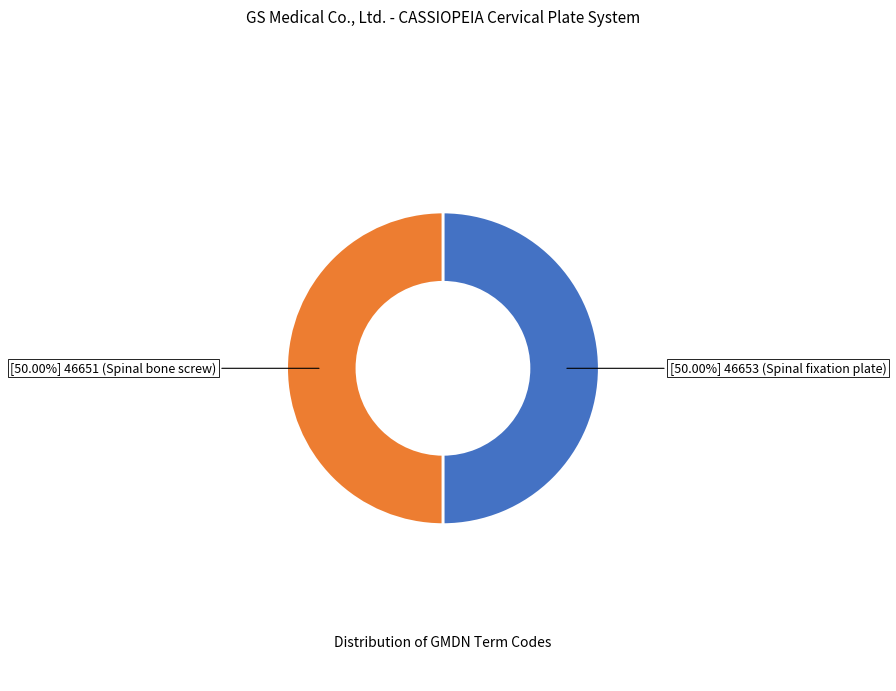

Rank the categories by value from lowest to highest.

46651 (Spinal bone screw), 46653 (Spinal fixation plate)